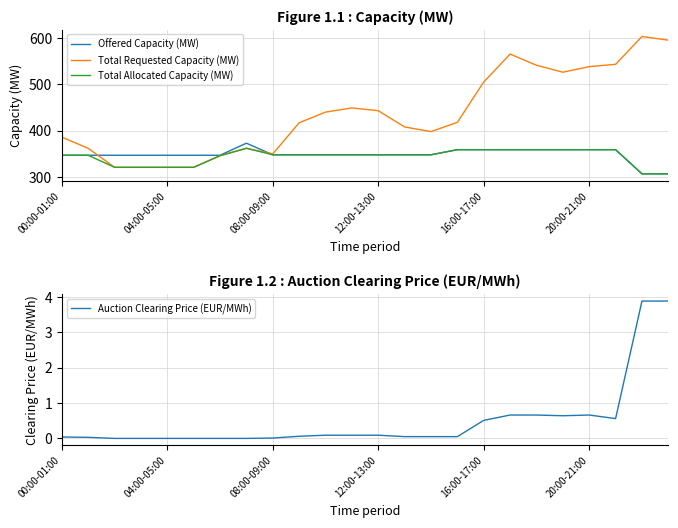

True or false: Auction Clearing Price (EUR/MWh) and Total Allocated Capacity (MW) intersect in this chart.

False